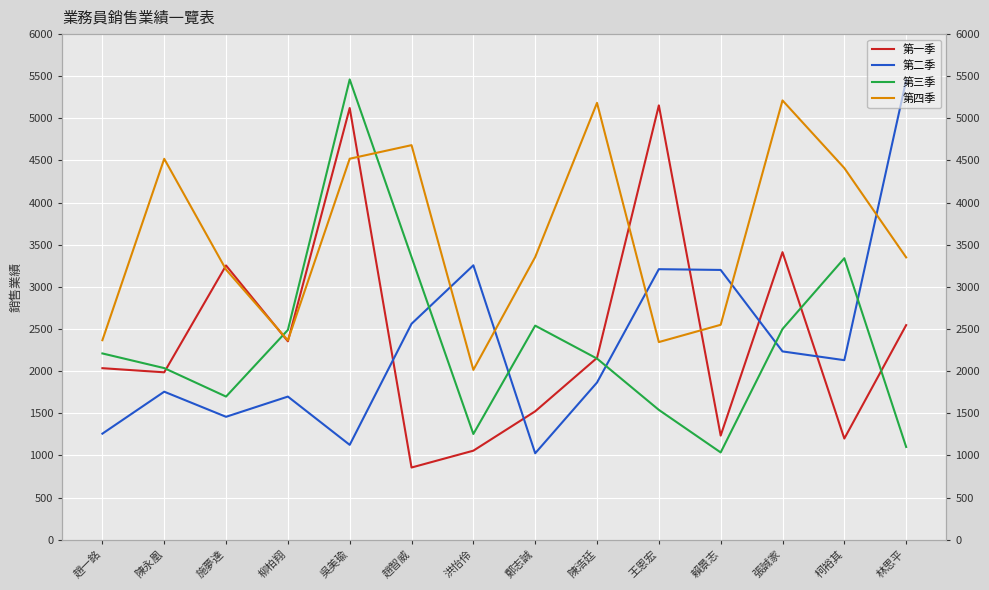

What is the difference between the maximum and minimum values in the 第一季 series?

4298